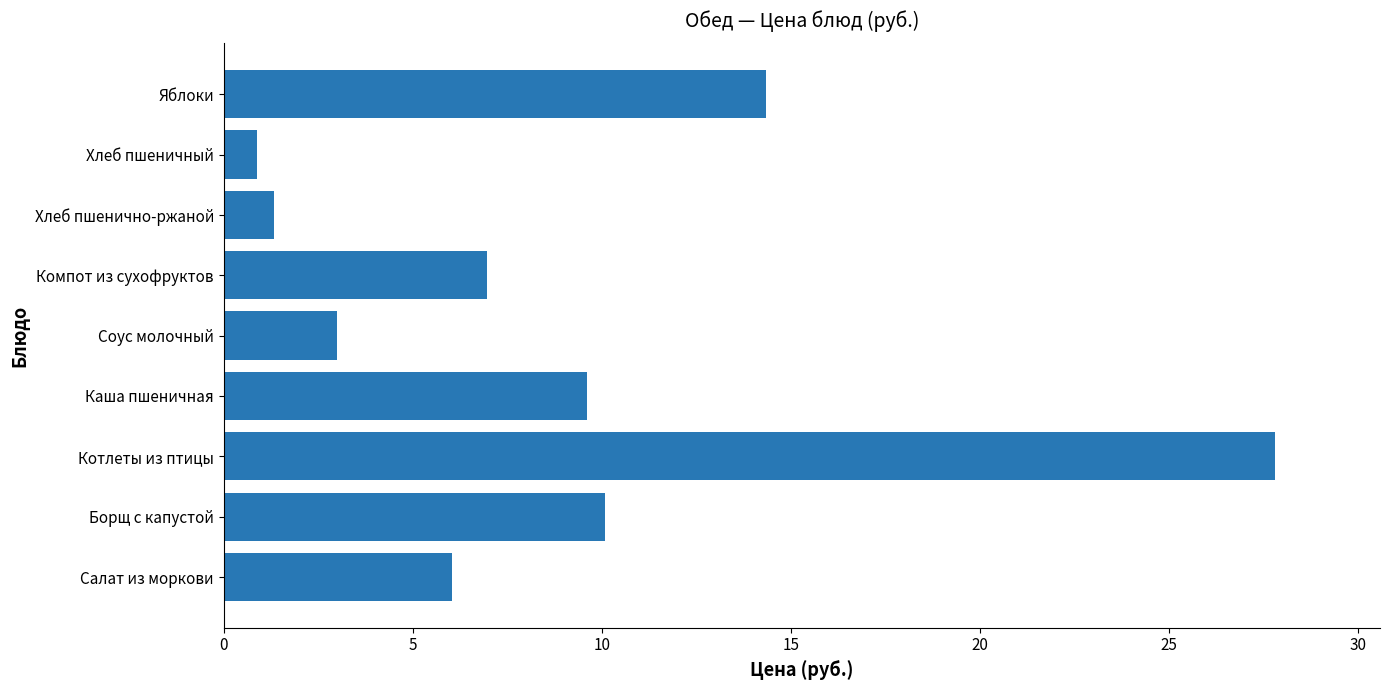

Does the chart contain any negative values?

No